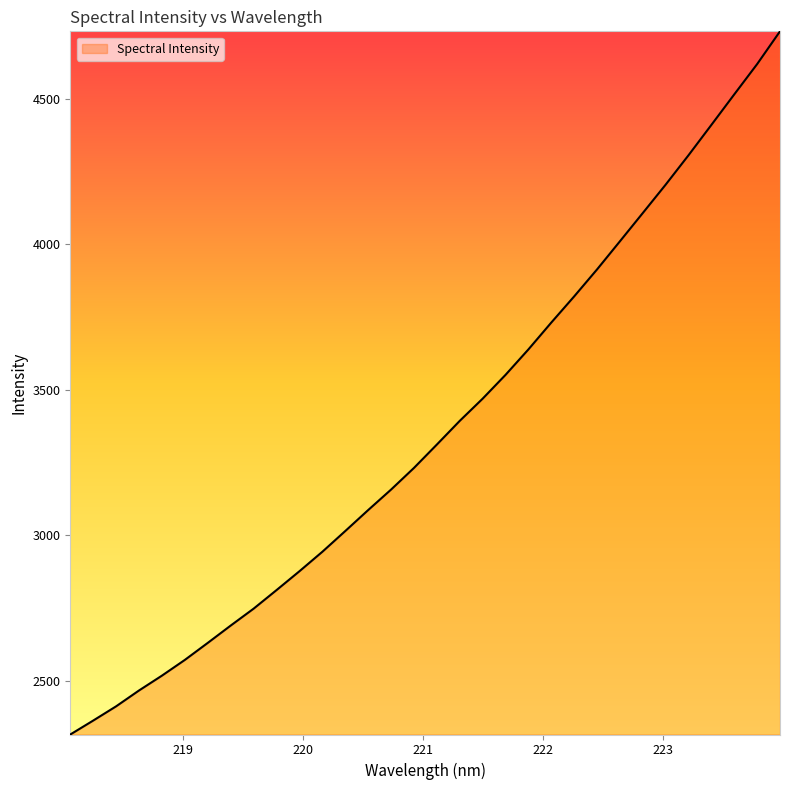

What is the greatest value displayed?

4731.1